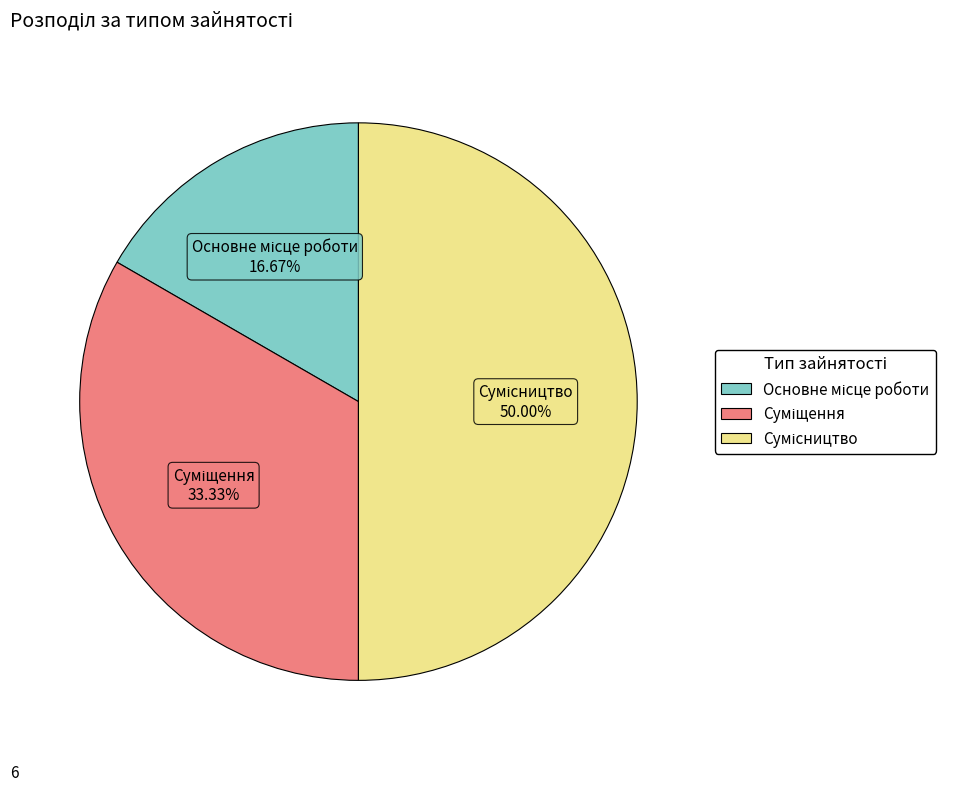

Count the number of slices in the pie.

3